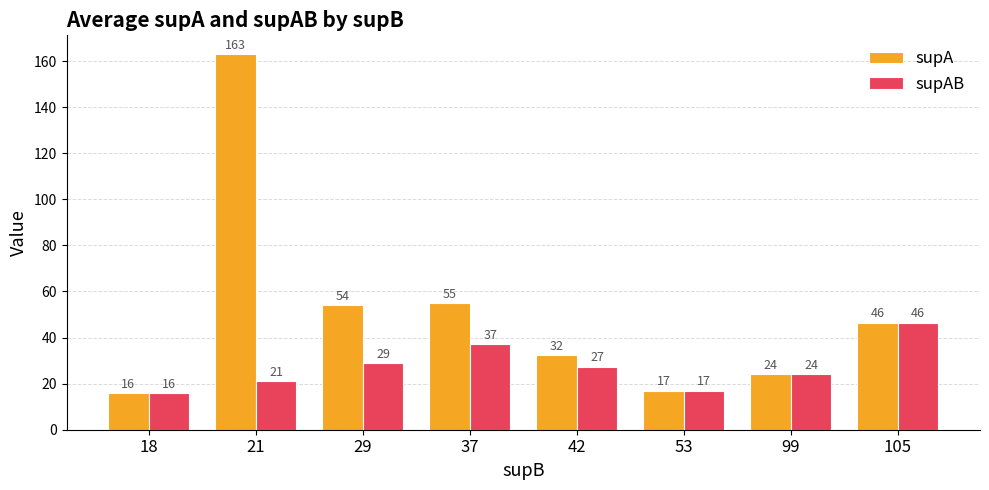

At which label does supA first exceed 46?

21